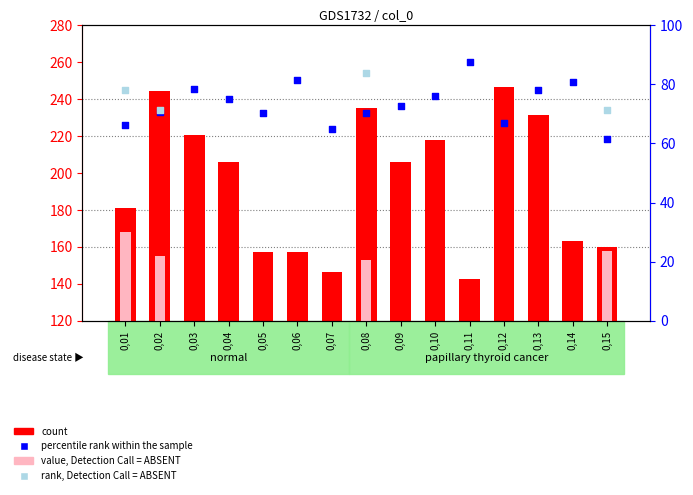

Which series has the widest spread of Y values?

count